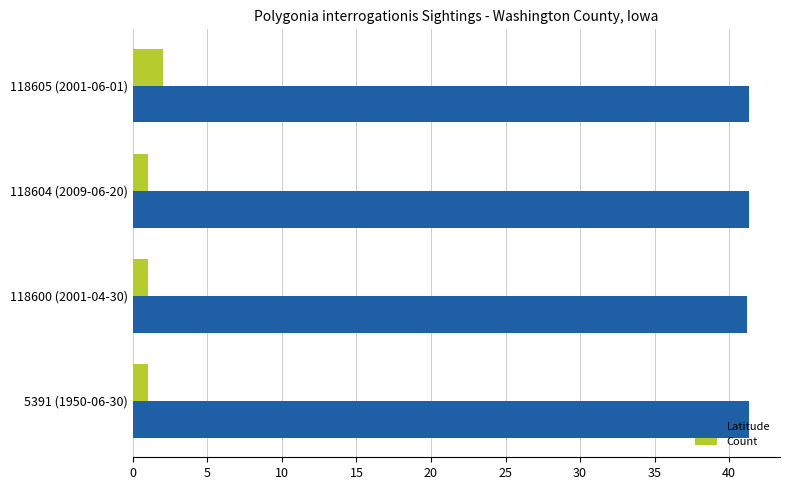

The value of Latitude at 118605 (2001-06-01) is 41.3. True or false?

True